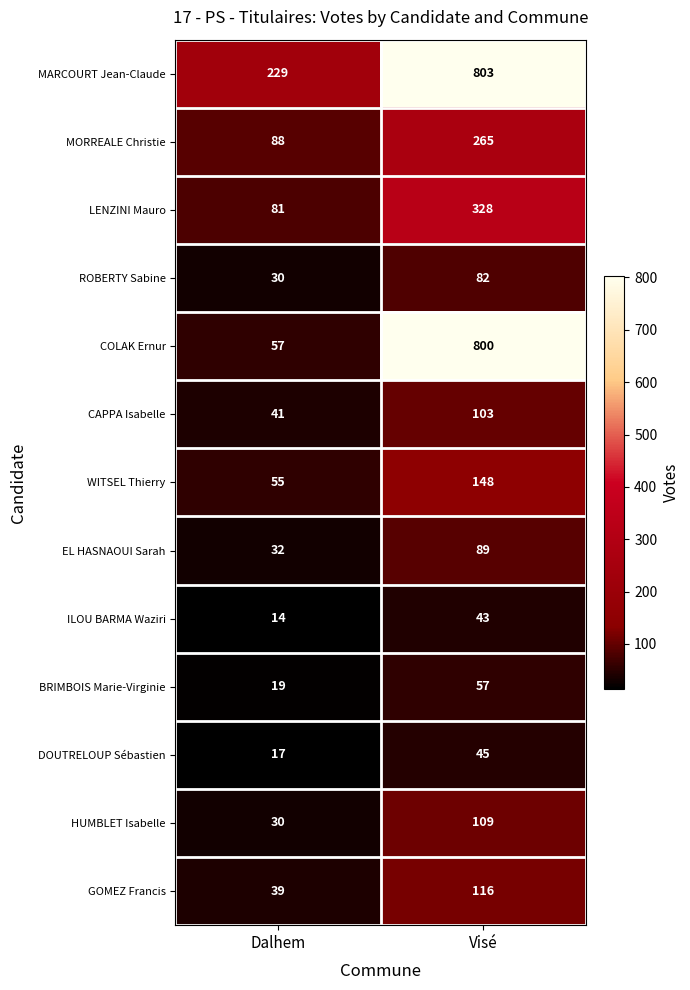

Reading right to left, extract all data points from this chart.

MARCOURT Jean-Claude: 803	229
MORREALE Christie: 265	88
LENZINI Mauro: 328	81
ROBERTY Sabine: 82	30
COLAK Ernur: 800	57
CAPPA Isabelle: 103	41
WITSEL Thierry: 148	55
EL HASNAOUI Sarah: 89	32
ILOU BARMA Waziri: 43	14
BRIMBOIS Marie-Virginie: 57	19
DOUTRELOUP Sébastien: 45	17
HUMBLET Isabelle: 109	30
GOMEZ Francis: 116	39